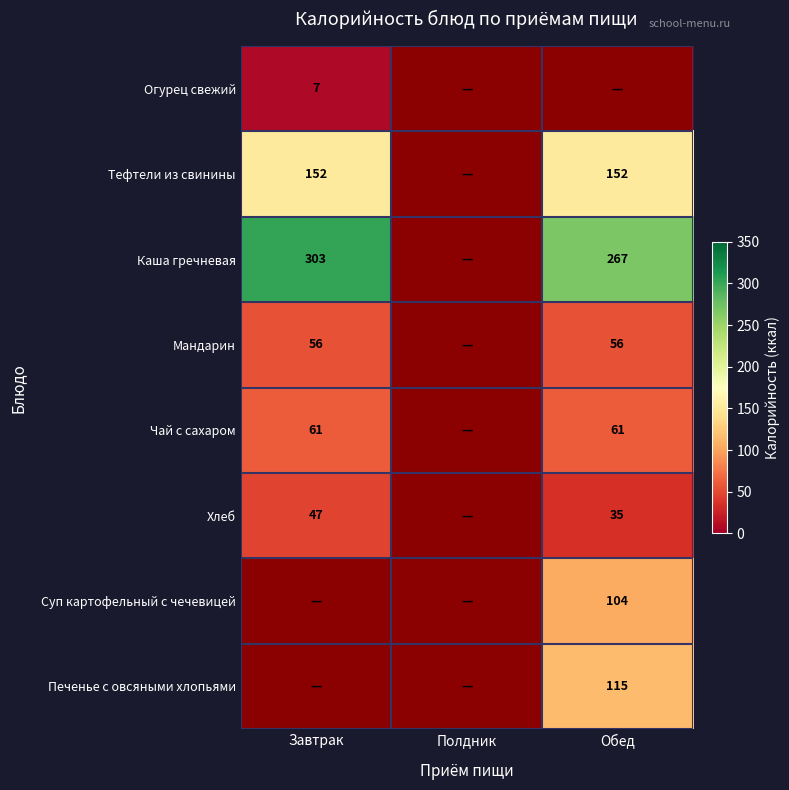

What is the smallest value displayed?

7.0